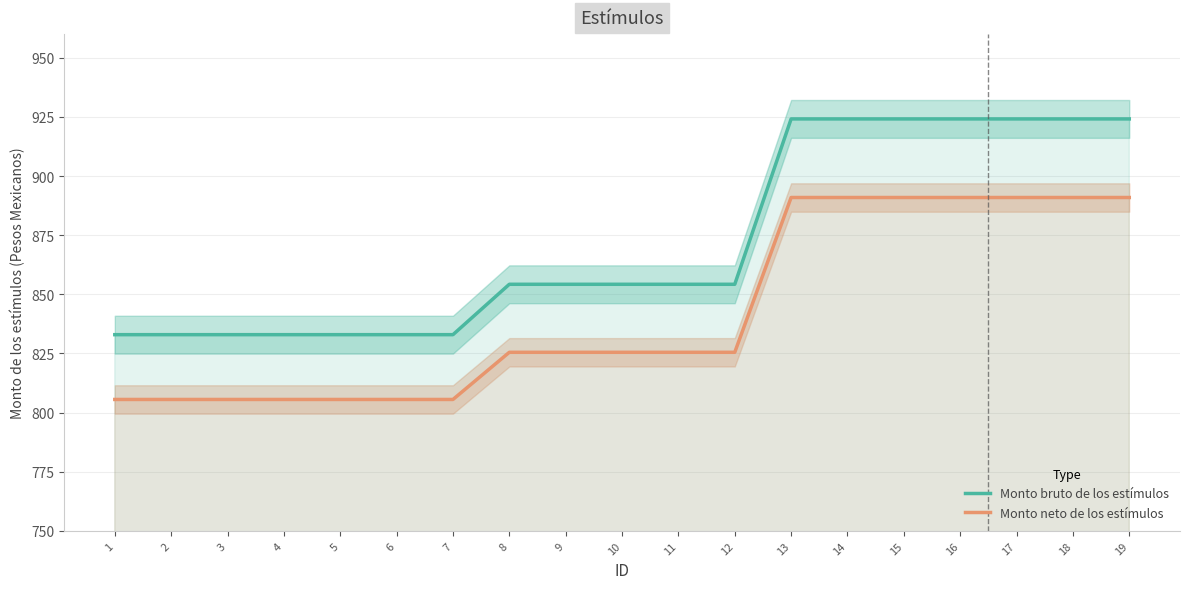

Which series has the largest total across all categories?

Monto bruto de los estímulos